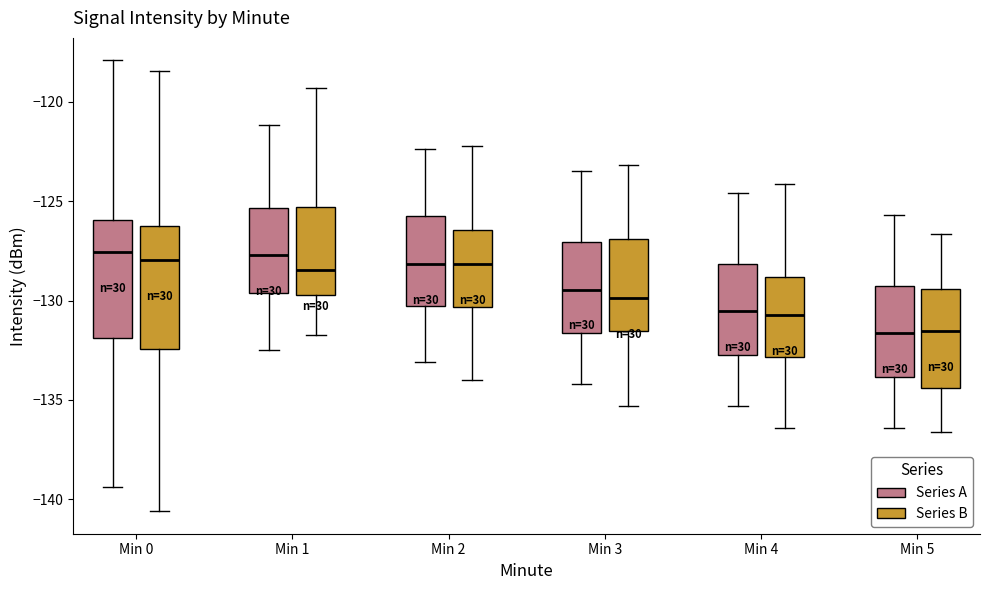

Reading left to right, transcribe this box plot: for each box, give where its median line is, the range the box spans, and where its two whiskers end, as read against the y-axis. The values are not printed on the chart, so give them approximately, as read against the axis.

Min 0 (Series A): median -127.5, box -132.0 to -126.0, whiskers -139.5 to -118.0
Min 0 (Series B): median -128.0, box -132.5 to -126.5, whiskers -140.5 to -118.5
Min 1 (Series A): median -127.5, box -129.5 to -125.5, whiskers -132.5 to -121.0
Min 1 (Series B): median -128.5, box -129.5 to -125.5, whiskers -132.0 to -119.5
Min 2 (Series A): median -128.0, box -130.5 to -125.5, whiskers -133.0 to -122.5
Min 2 (Series B): median -128.0, box -130.5 to -126.5, whiskers -134.0 to -122.0
Min 3 (Series A): median -129.5, box -131.5 to -127.0, whiskers -134.0 to -123.5
Min 3 (Series B): median -130.0, box -131.5 to -127.0, whiskers -135.5 to -123.0
Min 4 (Series A): median -130.5, box -132.5 to -128.0, whiskers -135.5 to -124.5
Min 4 (Series B): median -131.0, box -133.0 to -129.0, whiskers -136.5 to -124.0
Min 5 (Series A): median -131.5, box -134.0 to -129.5, whiskers -136.5 to -125.5
Min 5 (Series B): median -131.5, box -134.5 to -129.5, whiskers -136.5 to -126.5